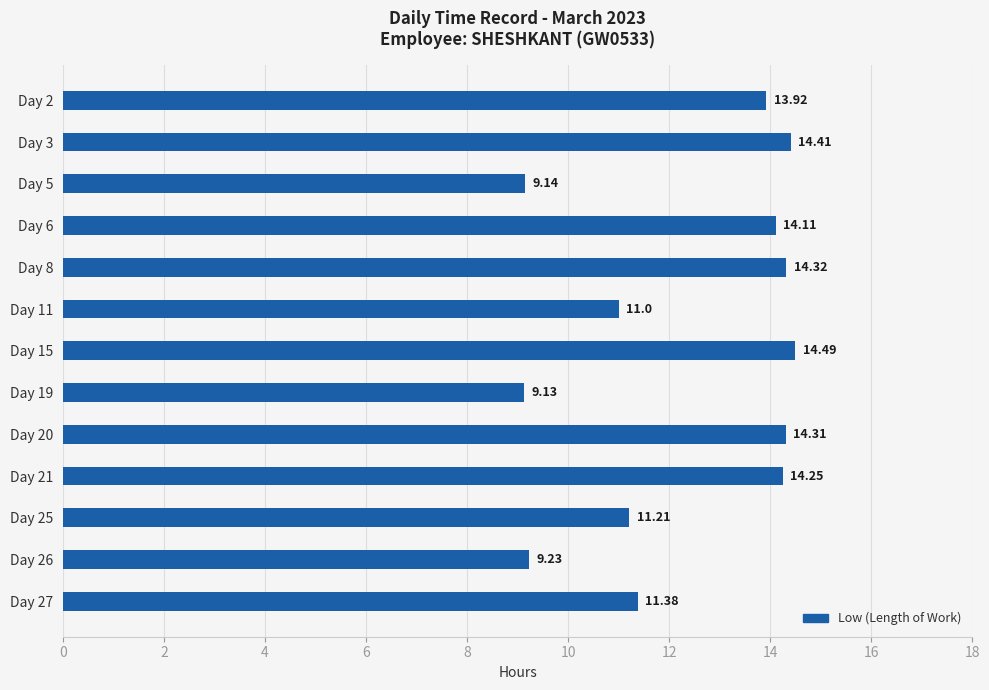

How many series are shown in this chart?

1